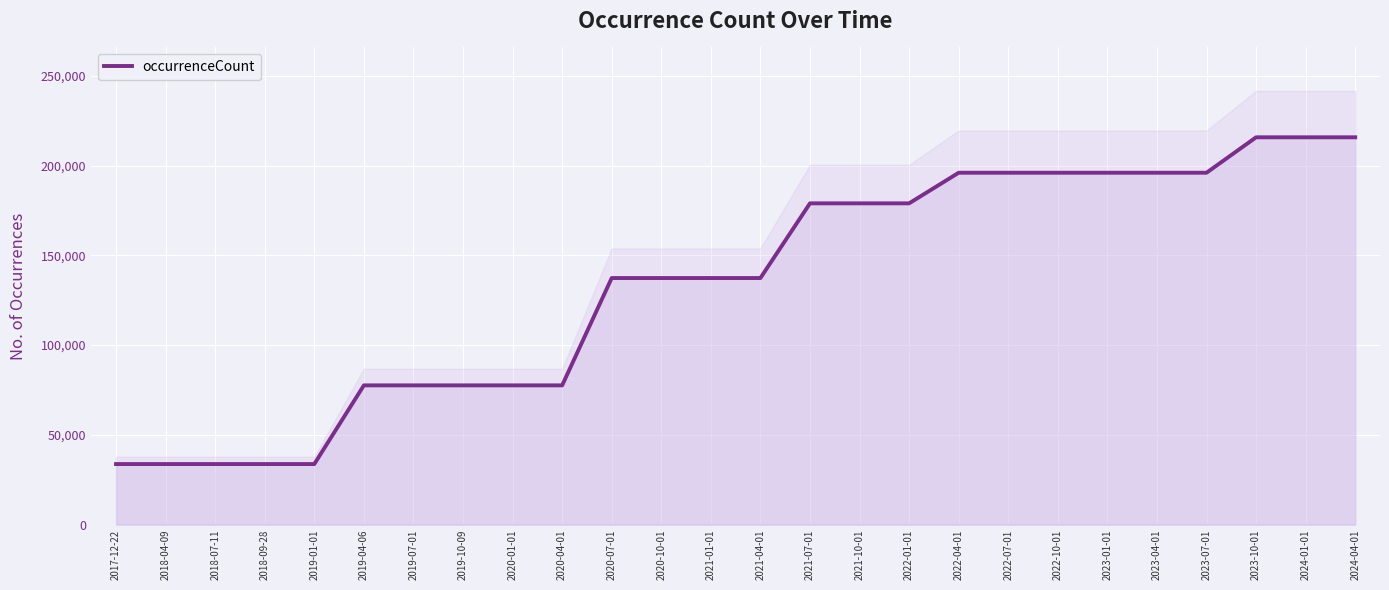

What is the difference between the maximum and minimum values?

181974